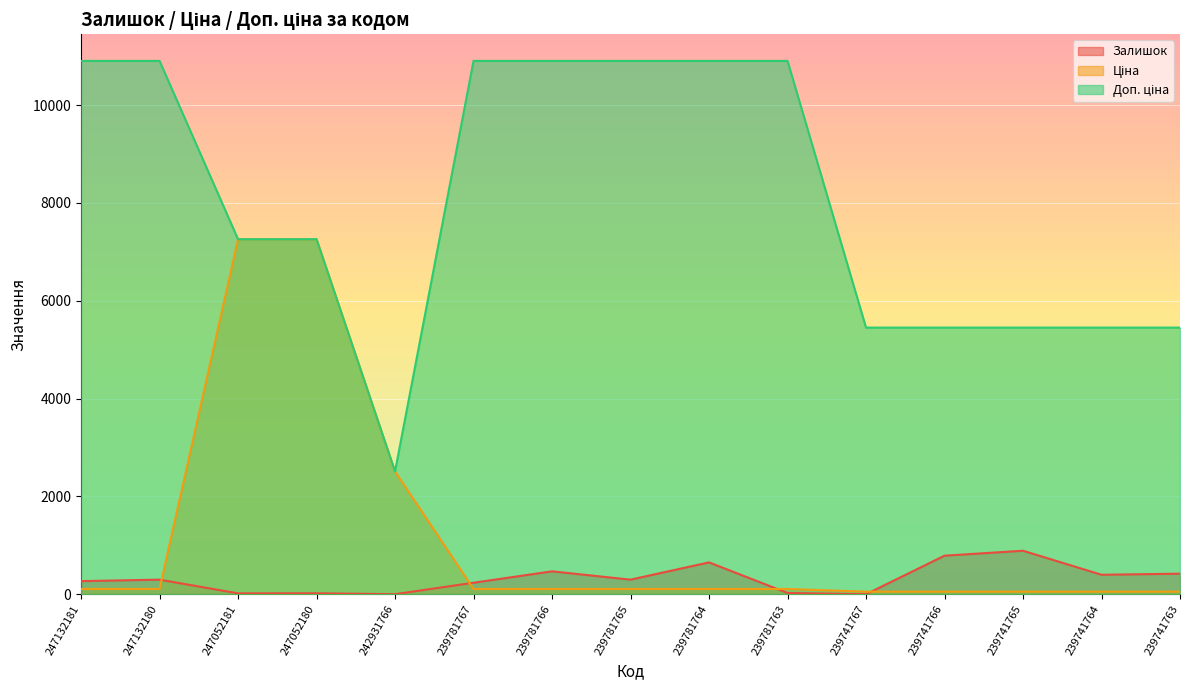

Does the chart display data point markers on the line(s)?

No